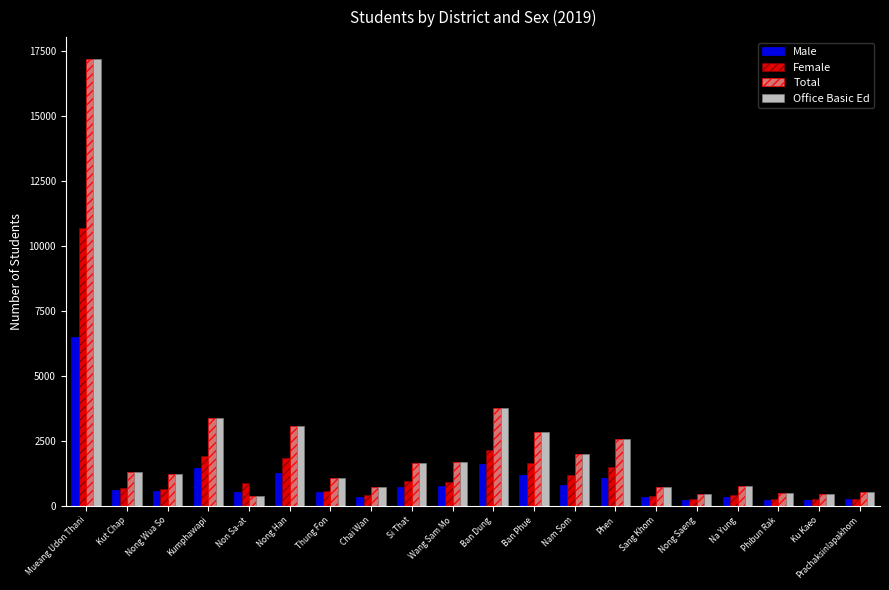

What is the average value of the Total series?

2310